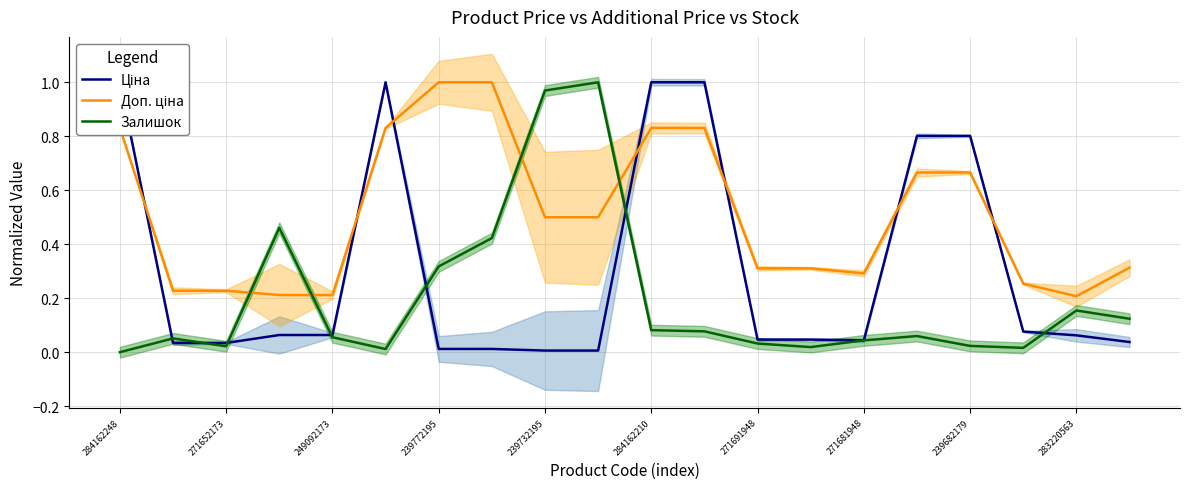

True or false: Ціна and Залишок cross at least once.

True